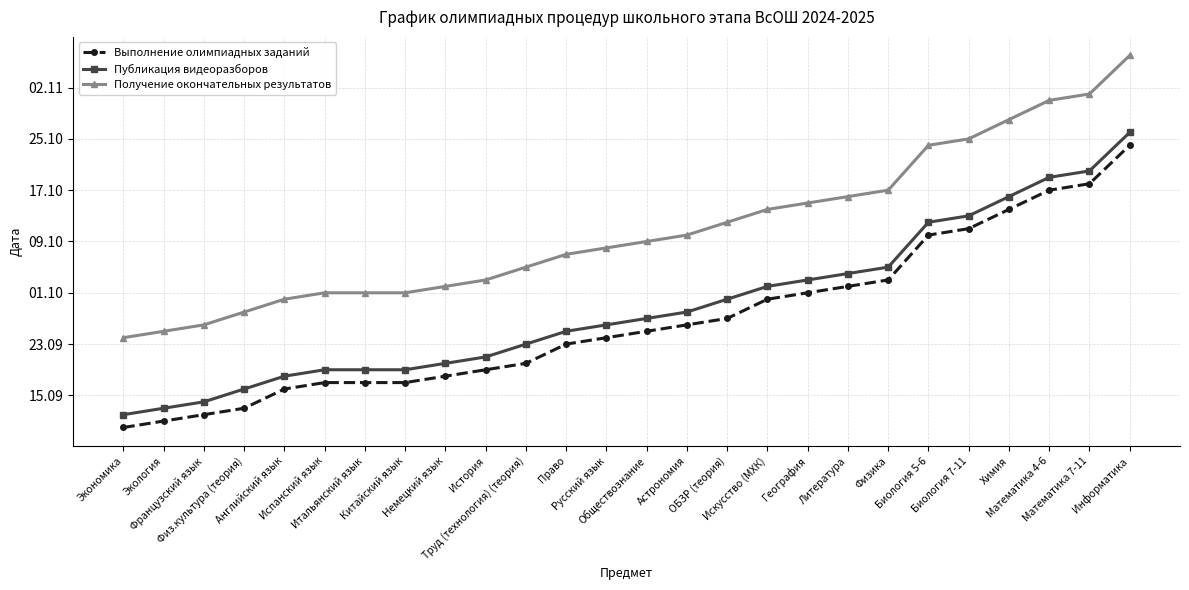

Does the chart have visible grid lines?

Yes